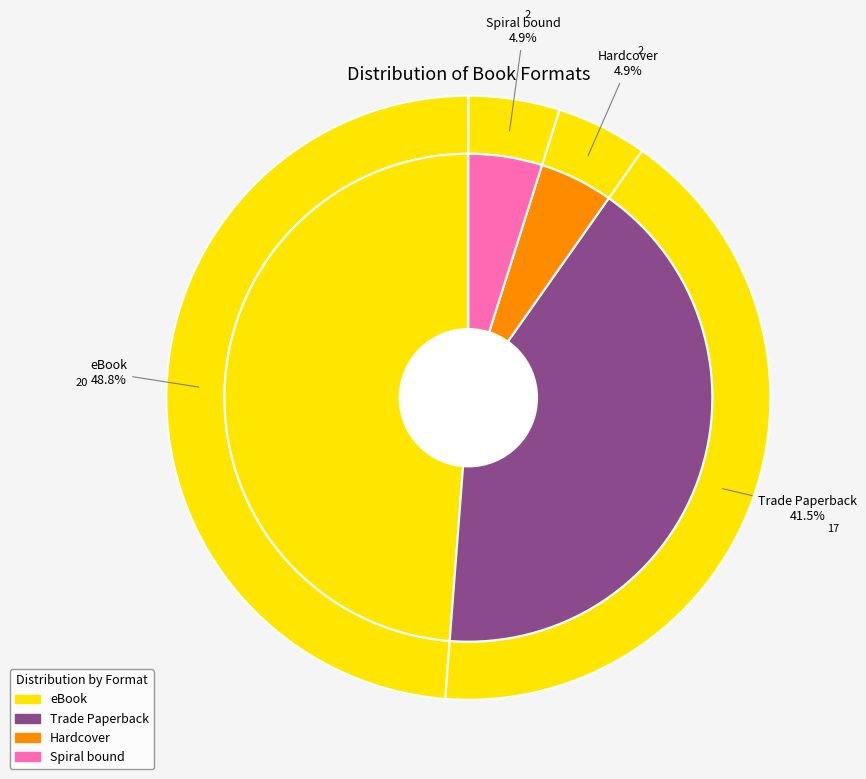

True or false: eBook accounts for 34% of the total.

False